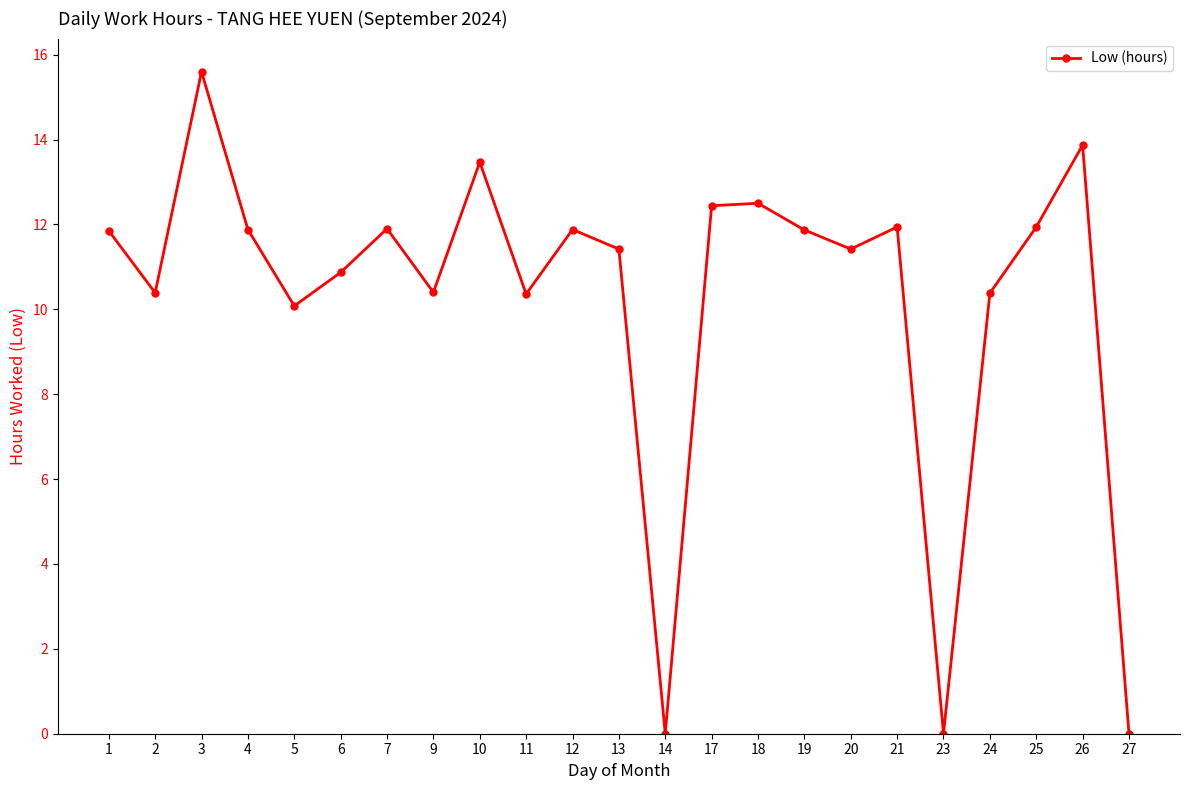

How many interior local valleys (lower than both neighbors) does the data have?

7